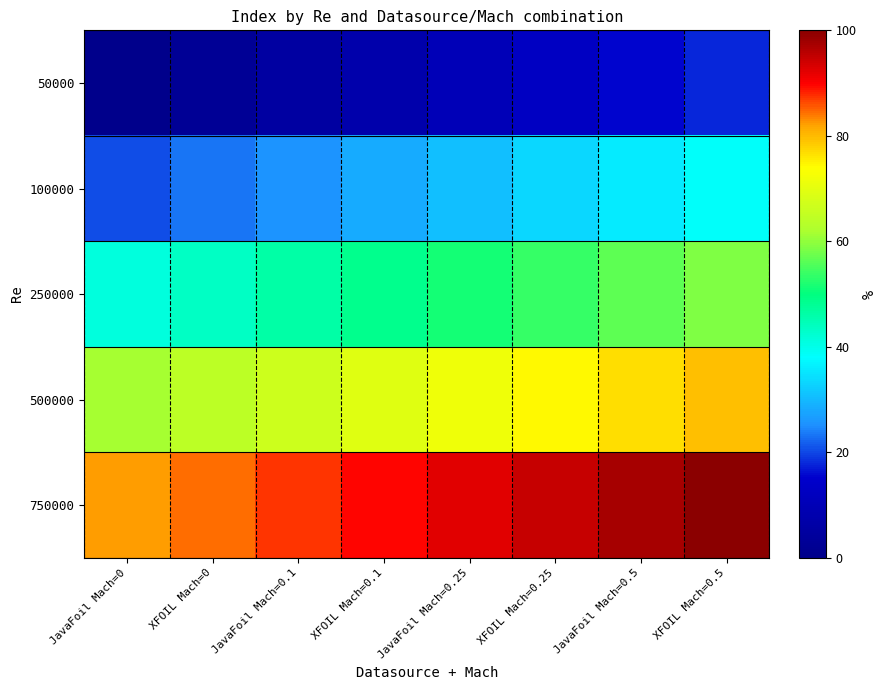

What is the difference between the highest and lowest values at XFOIL Mach=0?

82.1